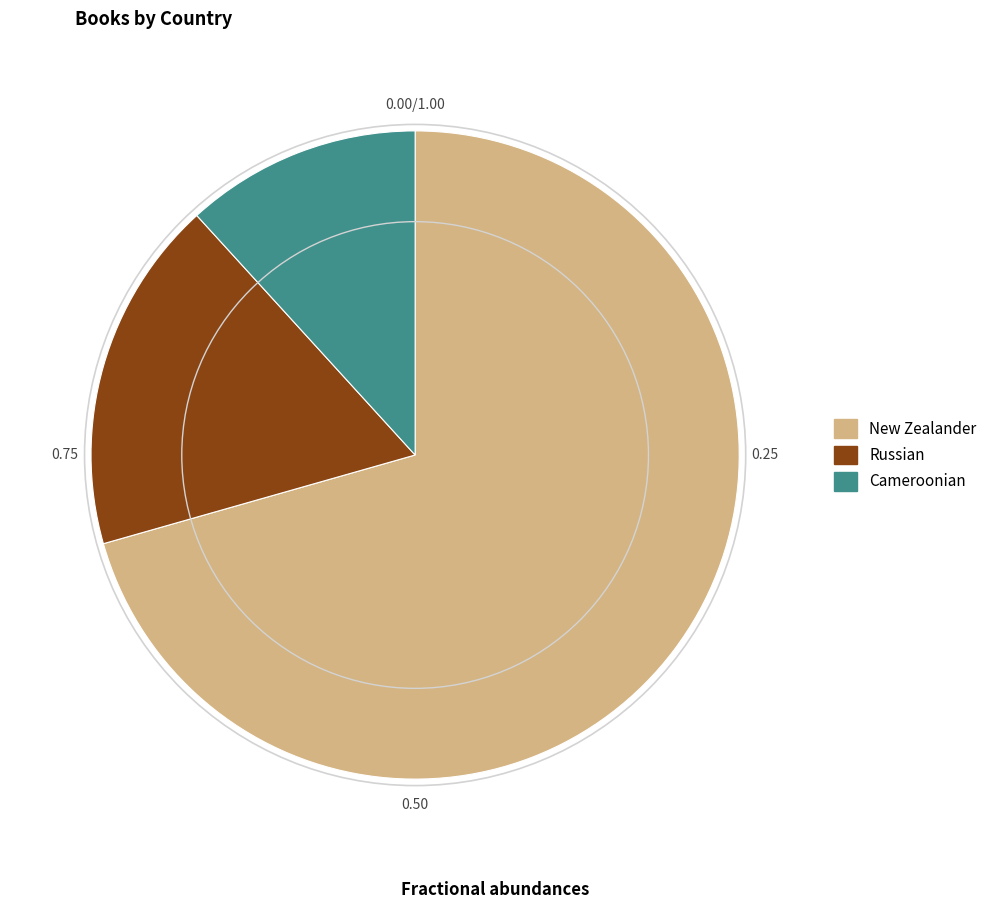

Which category has the biggest portion of the pie?

New Zealander